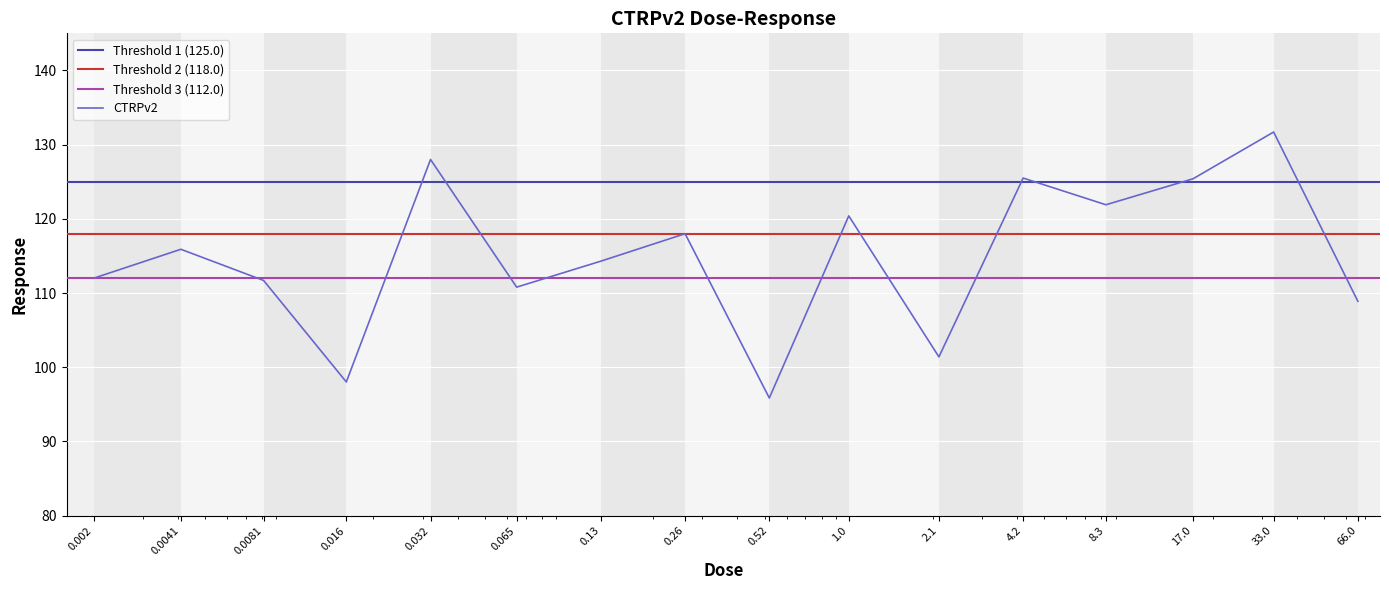

What is the sum of the values at 1.0 and 0.13?

234.7